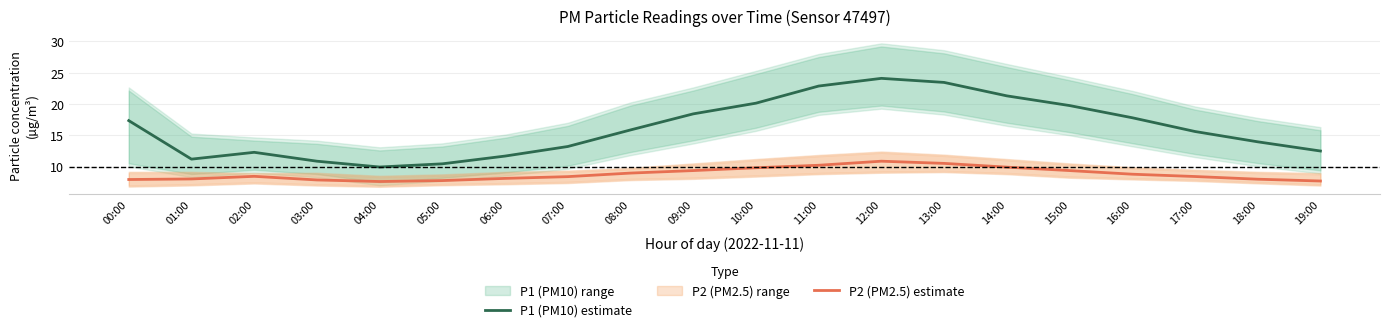

Which series has the widest spread of values?

P1 (PM10) estimate